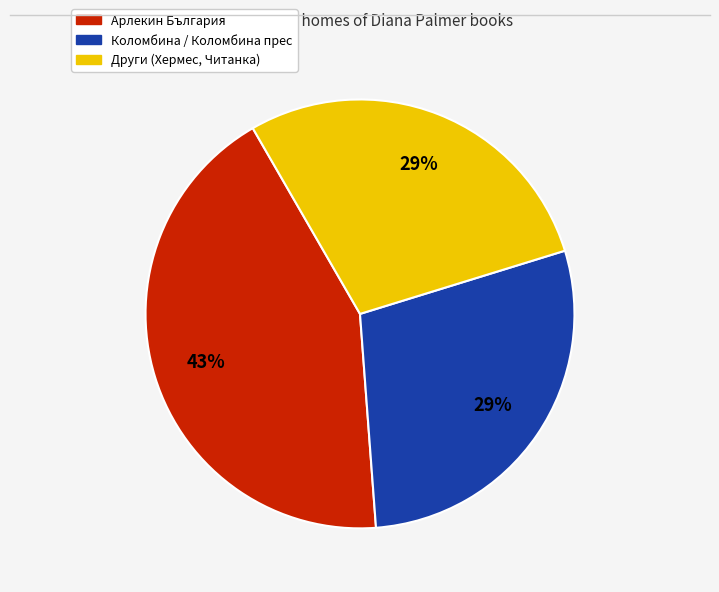

To the nearest percent, what is the average slice percentage?

33%